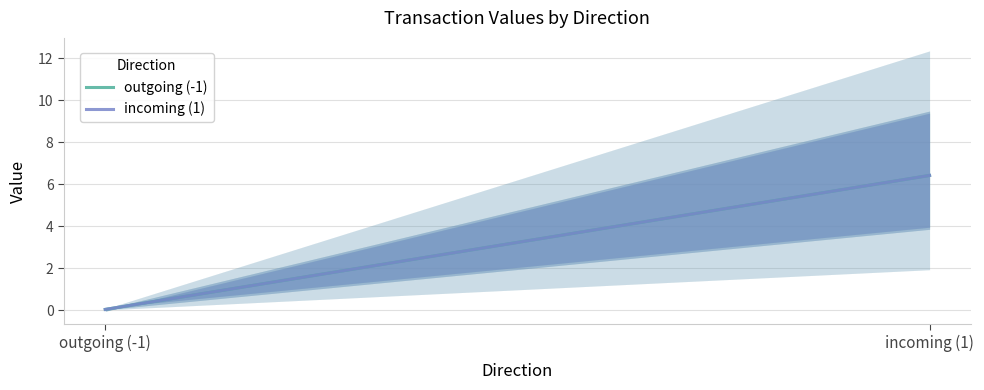

What position from the right is outgoing (-1)?

2